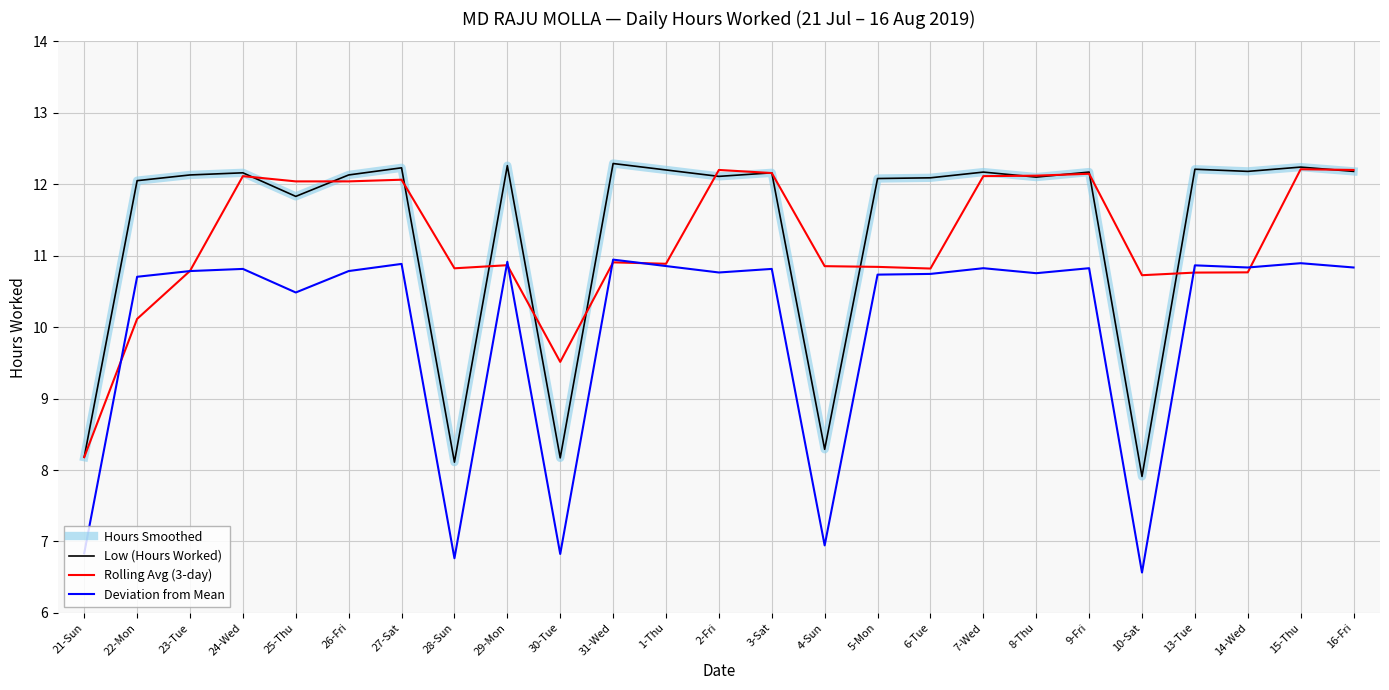

Reading right to left, list all the values displayed in this chart.

Hours Smoothed: 16-Fri=12.2	15-Thu=12.2	14-Wed=12.2	13-Tue=12.2	10-Sat=7.9	9-Fri=12.2	8-Thu=12.1	7-Wed=12.2	6-Tue=12.1	5-Mon=12.1	4-Sun=8.3	3-Sat=12.2	2-Fri=12.1	1-Thu=12.2	31-Wed=12.3	30-Tue=8.2	29-Mon=12.3	28-Sun=8.1	27-Sat=12.2	26-Fri=12.1	25-Thu=11.8	24-Wed=12.2	23-Tue=12.1	22-Mon=12.1	21-Sun=8.2
Low (Hours Worked): 16-Fri=12.2	15-Thu=12.2	14-Wed=12.2	13-Tue=12.2	10-Sat=7.9	9-Fri=12.2	8-Thu=12.1	7-Wed=12.2	6-Tue=12.1	5-Mon=12.1	4-Sun=8.3	3-Sat=12.2	2-Fri=12.1	1-Thu=12.2	31-Wed=12.3	30-Tue=8.2	29-Mon=12.3	28-Sun=8.1	27-Sat=12.2	26-Fri=12.1	25-Thu=11.8	24-Wed=12.2	23-Tue=12.1	22-Mon=12.1	21-Sun=8.2
Rolling Avg (3-day): 16-Fri=12.2	15-Thu=12.2	14-Wed=10.8	13-Tue=10.8	10-Sat=10.7	9-Fri=12.1	8-Thu=12.1	7-Wed=12.1	6-Tue=10.8	5-Mon=10.8	4-Sun=10.9	3-Sat=12.2	2-Fri=12.2	1-Thu=10.9	31-Wed=10.9	30-Tue=9.5	29-Mon=10.9	28-Sun=10.8	27-Sat=12.1	26-Fri=12.0	25-Thu=12.0	24-Wed=12.1	23-Tue=10.8	22-Mon=10.1	21-Sun=8.2
Deviation from Mean: 16-Fri=10.8	15-Thu=10.9	14-Wed=10.8	13-Tue=10.9	10-Sat=6.6	9-Fri=10.8	8-Thu=10.8	7-Wed=10.8	6-Tue=10.7	5-Mon=10.7	4-Sun=6.9	3-Sat=10.8	2-Fri=10.8	1-Thu=10.9	31-Wed=10.9	30-Tue=6.8	29-Mon=10.9	28-Sun=6.8	27-Sat=10.9	26-Fri=10.8	25-Thu=10.5	24-Wed=10.8	23-Tue=10.8	22-Mon=10.7	21-Sun=6.8